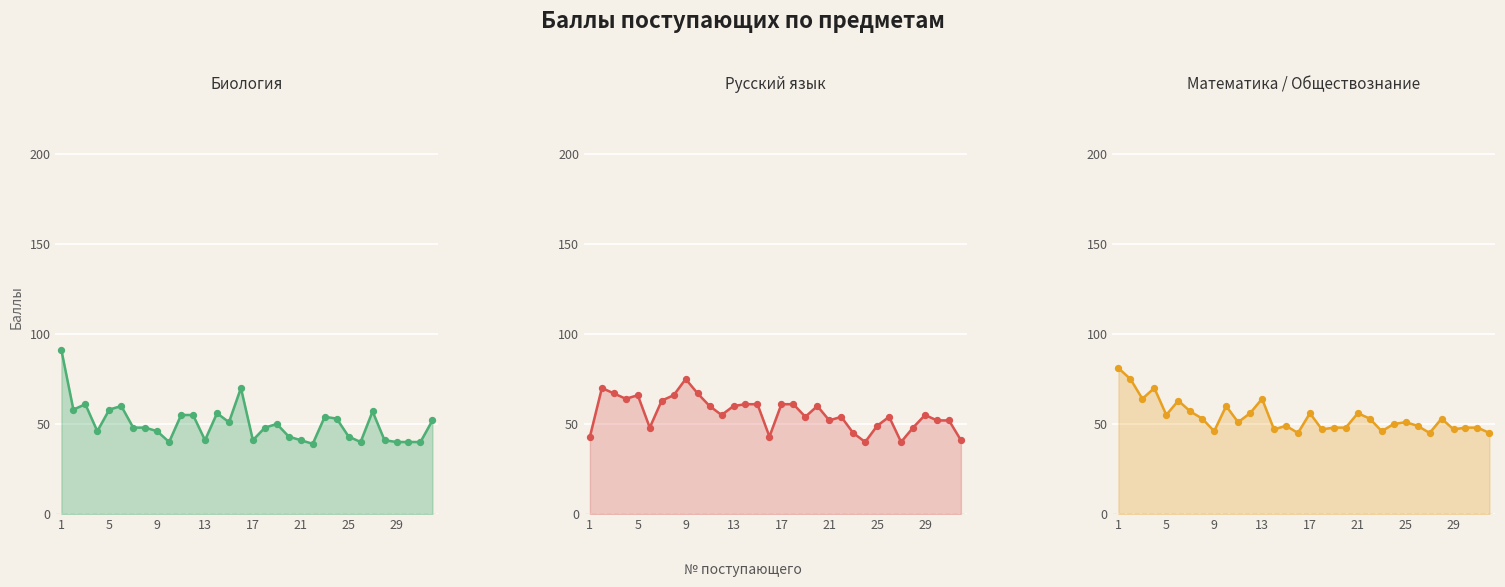

Is the value of Биология (line) at 25 greater than the value of Биология (points) at 11?

No